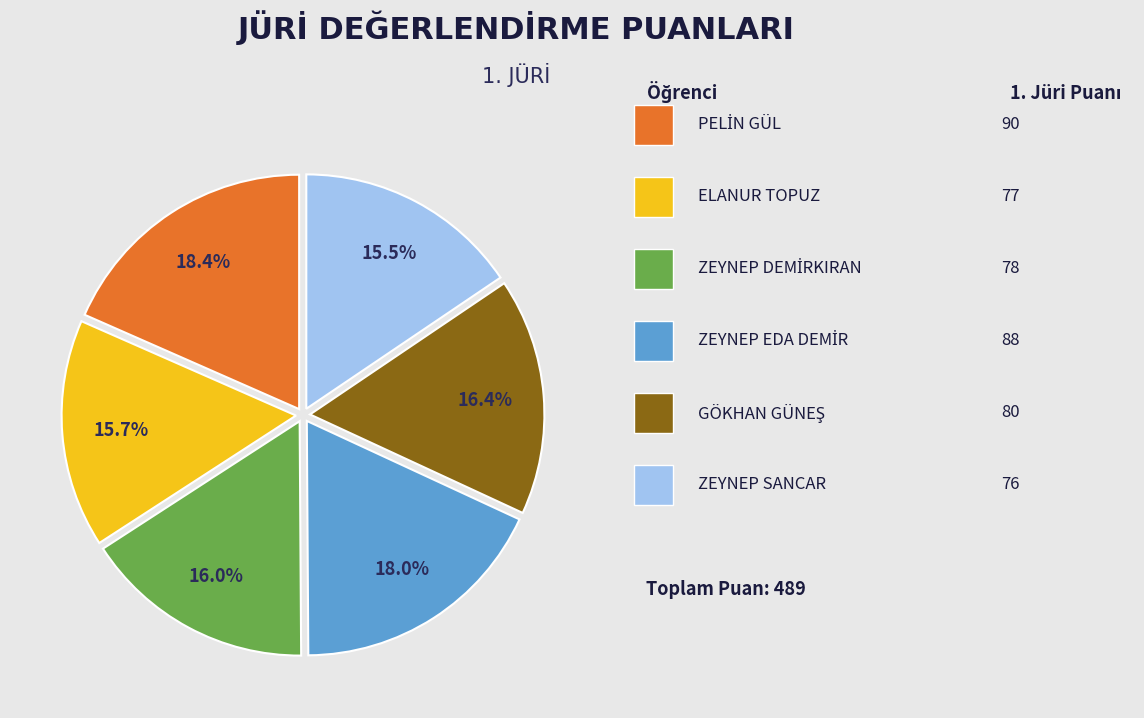

To the nearest percent, what is the difference between the largest and smallest slice percentages?

3%